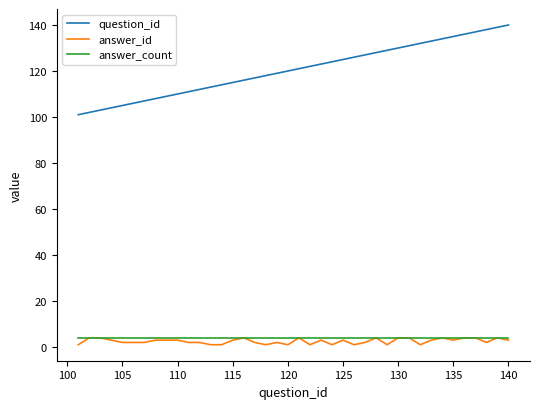

True or false: answer_count and question_id intersect in this chart.

False